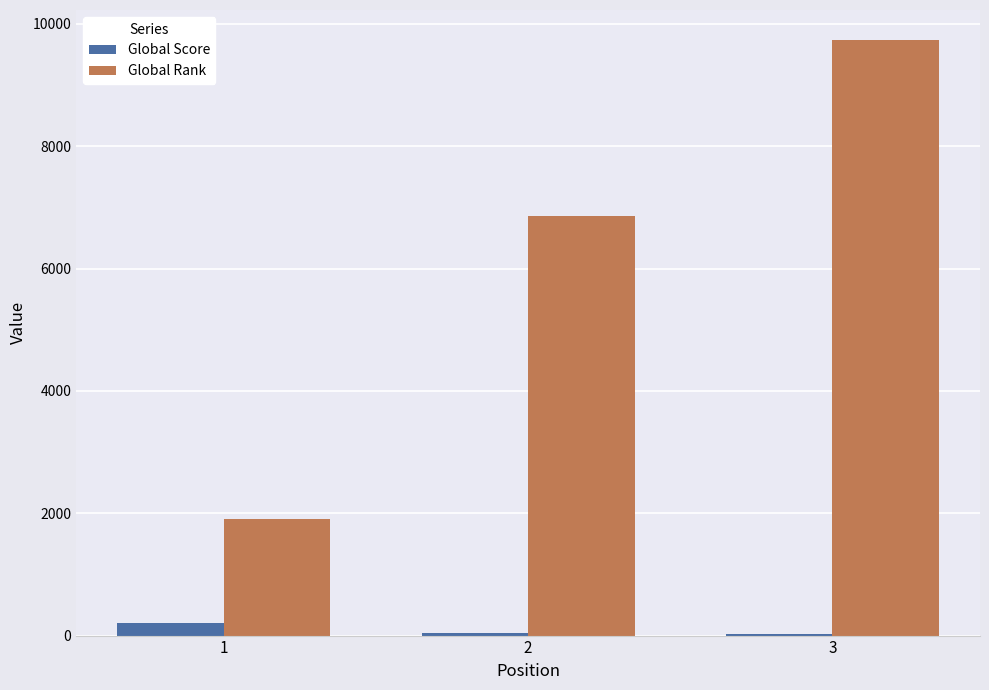

What is the total value across all series at 1?

2113